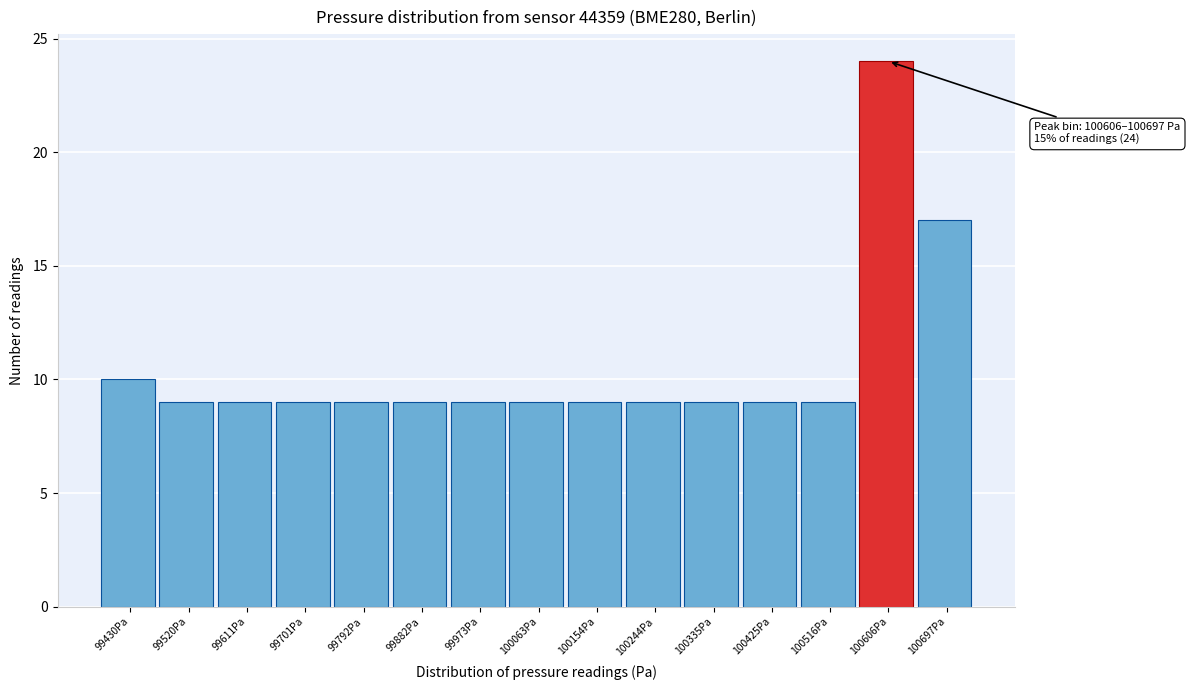

Reading left to right, transcribe all the data shown in this chart.

10	9	9	9	9	9	9	9	9	9	9	9	9	24	17